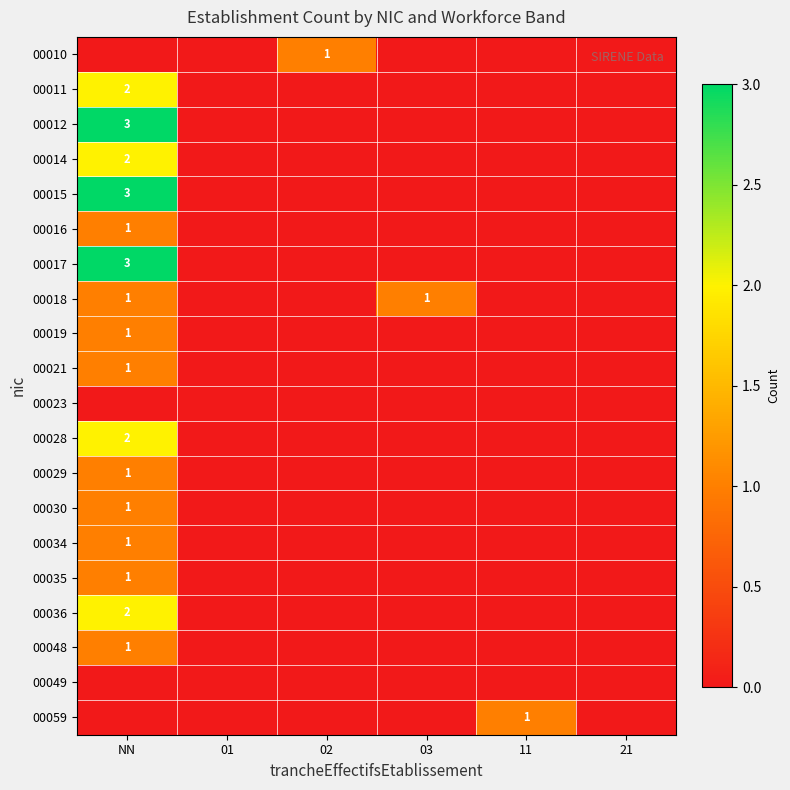

What is the total value across all series at 03?

1